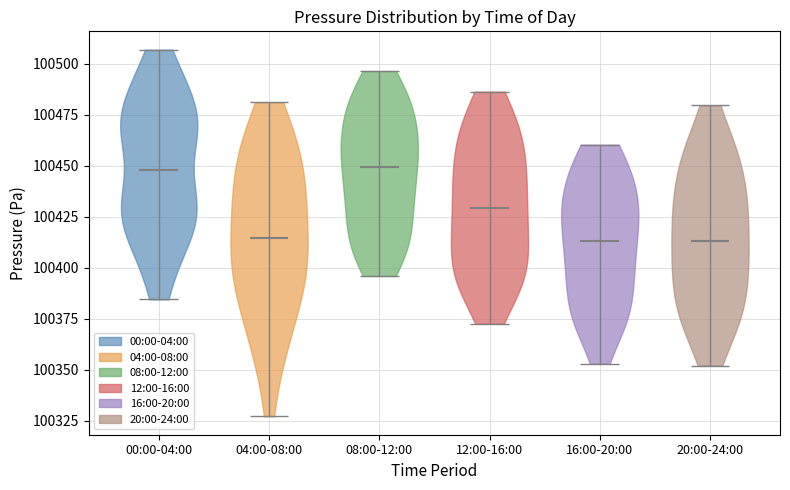

Reading left to right, read every violin against the y-axis: where its median line is, and the lowest and highest points it reaches. The values are not printed on the chart, so give them approximately, as read against the axis.

00:00-04:00: median line 100450, lowest point 100385, highest point 100505
04:00-08:00: median line 100415, lowest point 100325, highest point 100480
08:00-12:00: median line 100450, lowest point 100395, highest point 100495
12:00-16:00: median line 100430, lowest point 100375, highest point 100485
16:00-20:00: median line 100415, lowest point 100355, highest point 100460
20:00-24:00: median line 100415, lowest point 100350, highest point 100480